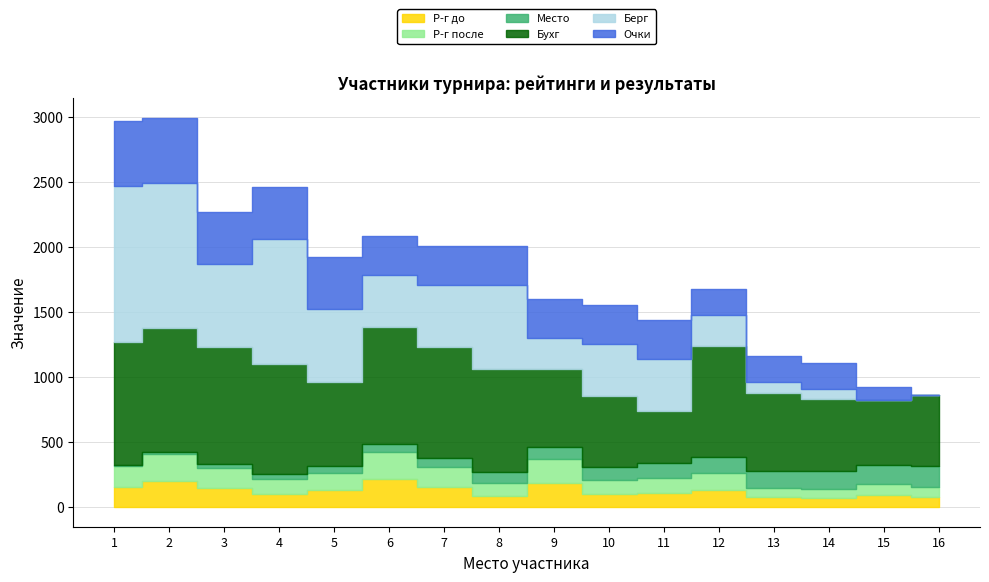

List the labels in order of Р-г после value, smallest first.

14, 16, 13, 15, 8, 10, 4, 11, 12, 5, 3, 7, 1, 9, 2, 6